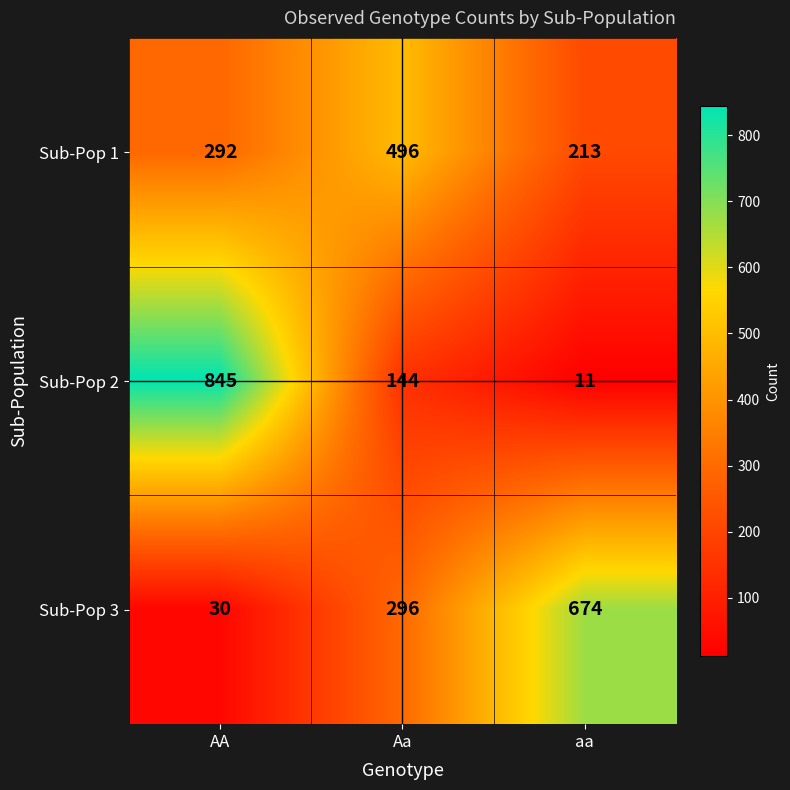

At which category is the sum across all series the highest?

AA